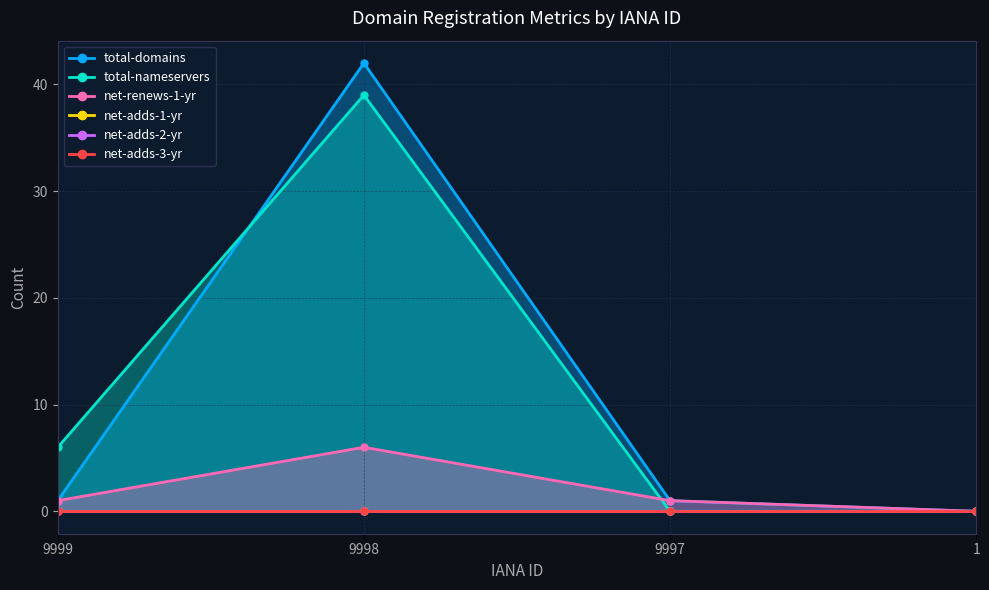

Which category has the lowest value in the total-nameservers series?

9997